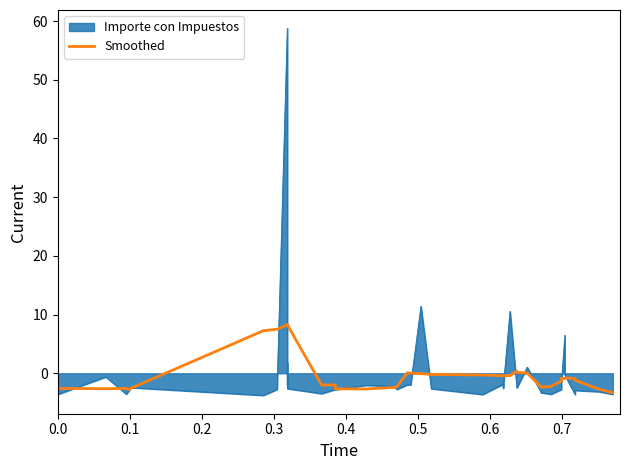

What is the sum of the values at 0.0 and 0.1?

-5.2